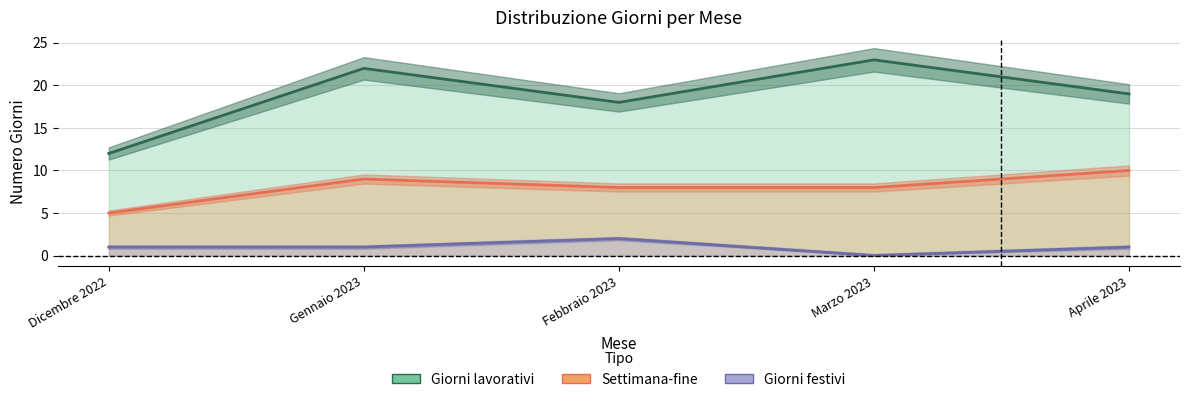

What is the label of the 4th point from the right?

Gennaio 2023